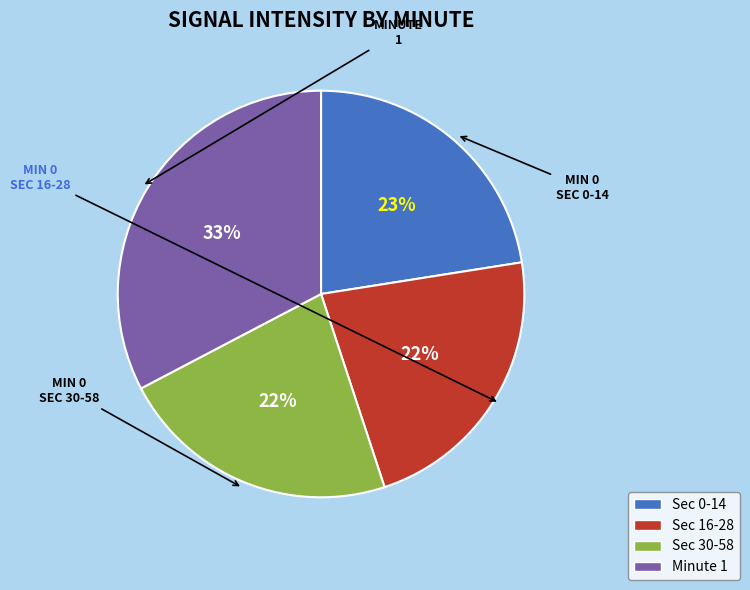

Does Sec 16-28 represent more than half of the total?

No